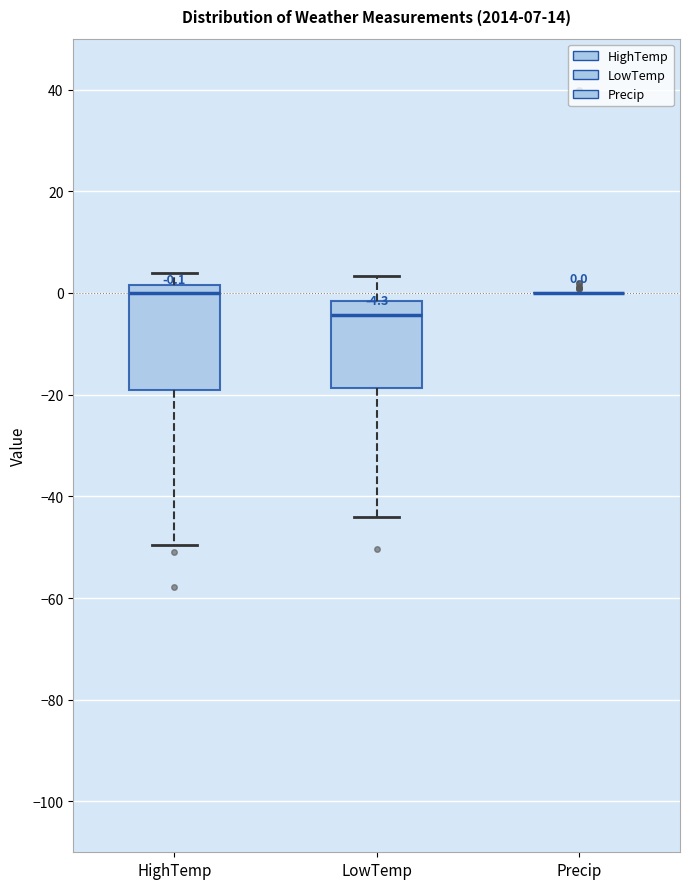

Which box is the tallest, from its lower edge to its upper edge?

HighTemp